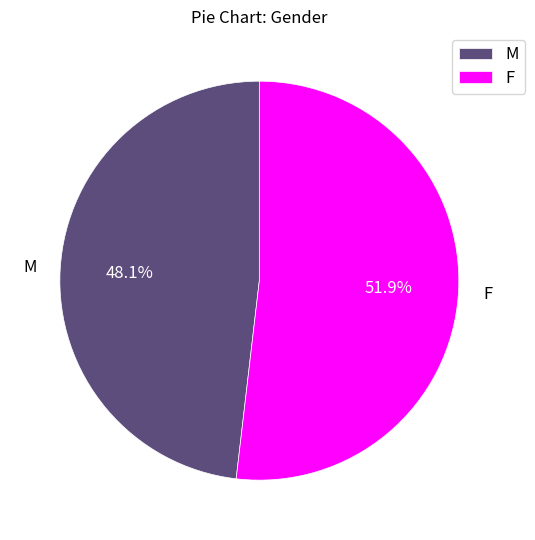

Is it true that F is 52% of the pie?

True